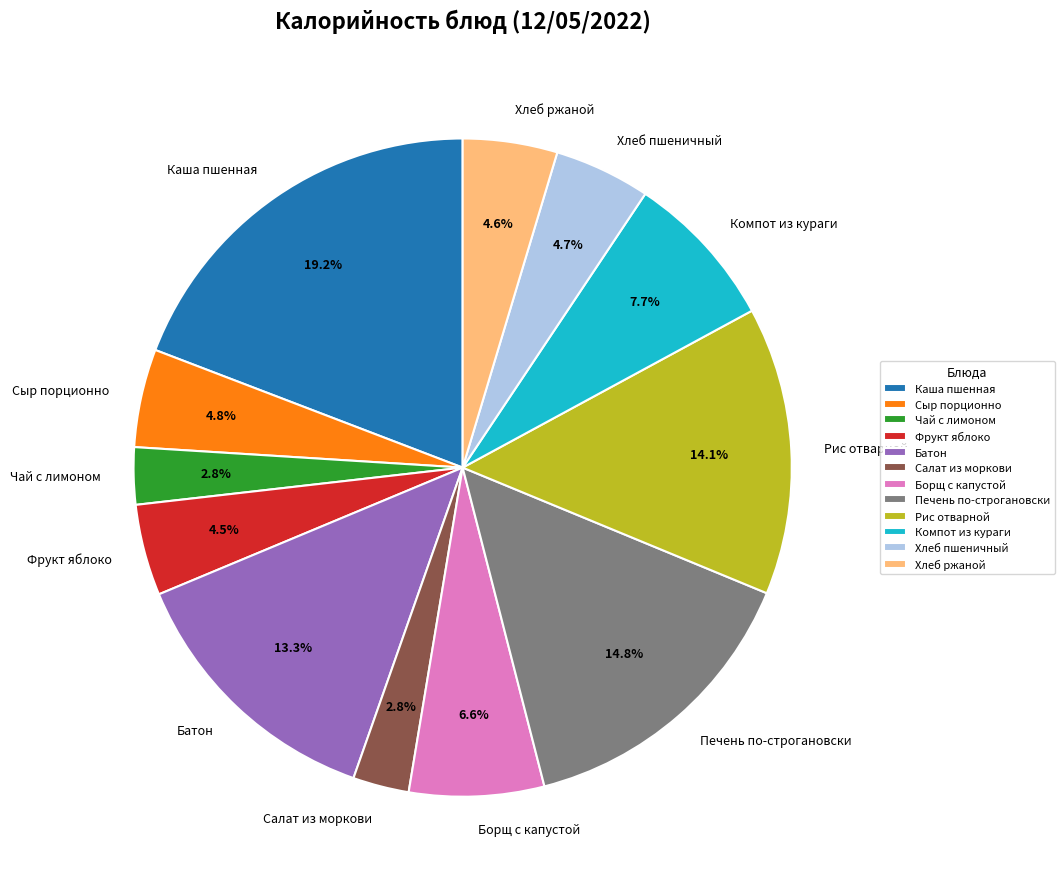

What percentage is NOT represented by Фрукт яблоко?

95.5%